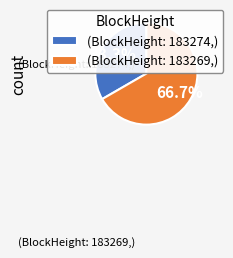

To the nearest percent, what is the difference between the largest and smallest slice percentages?

33%